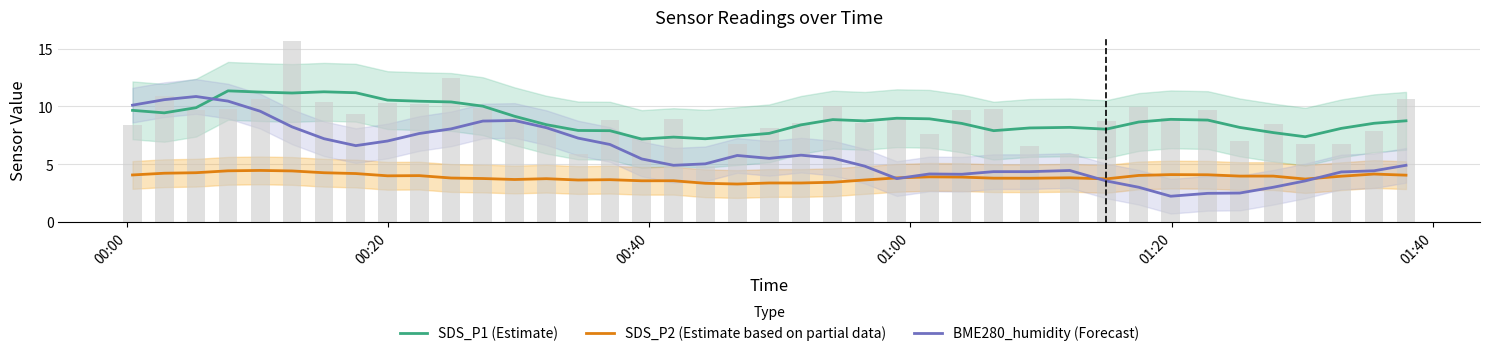

Rank the series by their maximum value, from highest to lowest.

SDS_P1 (Estimate), BME280_humidity (Forecast), SDS_P2 (Estimate based on partial data)